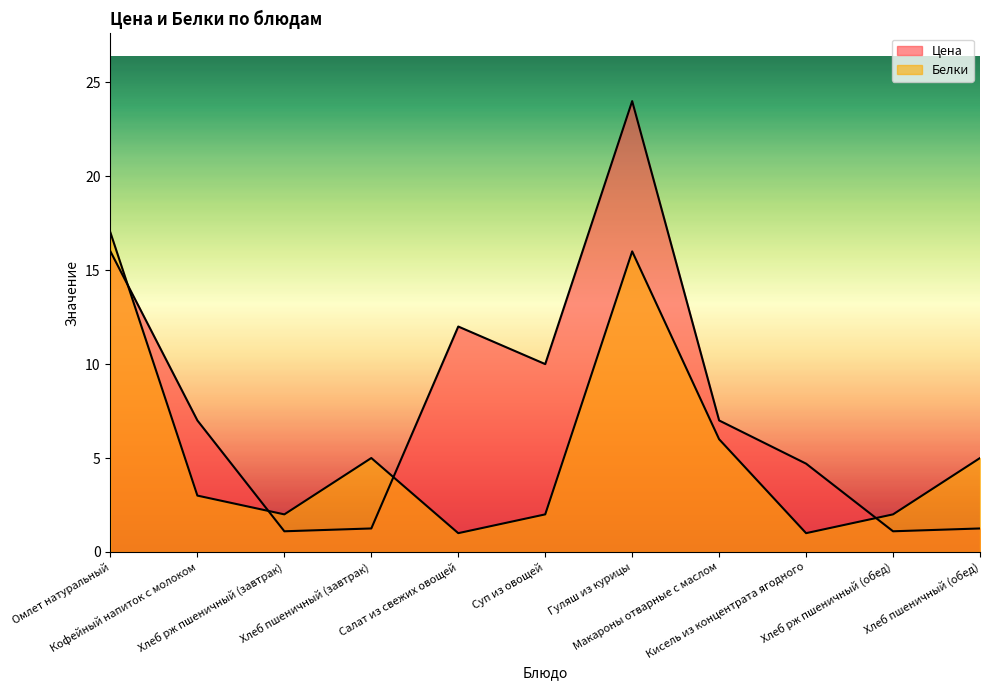

What is the average value of the Цена series?

7.8